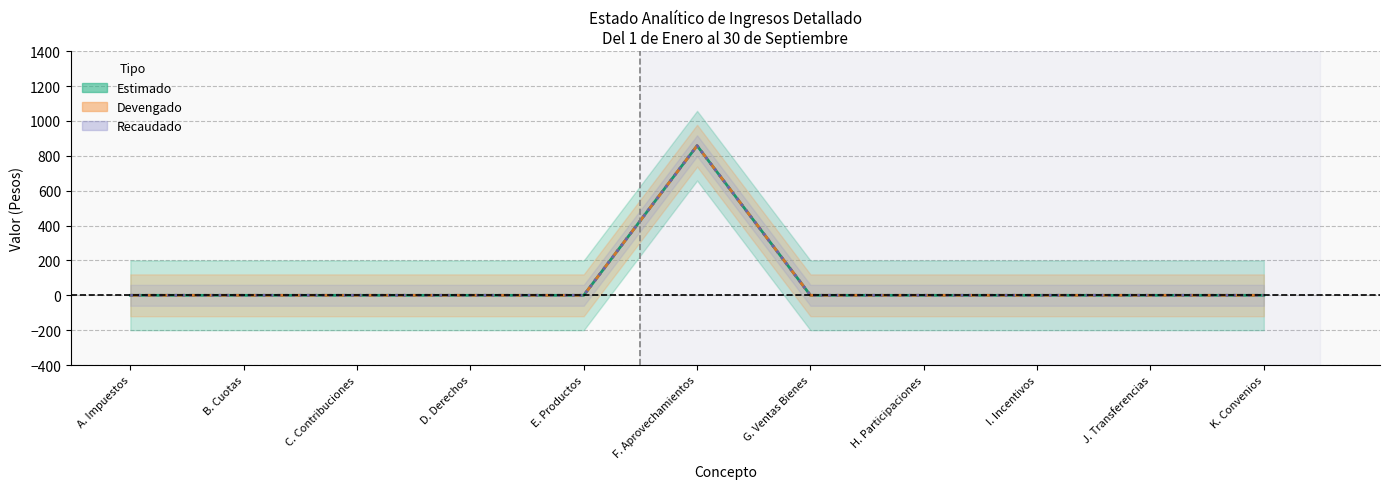

Count the number of data series in this chart.

3